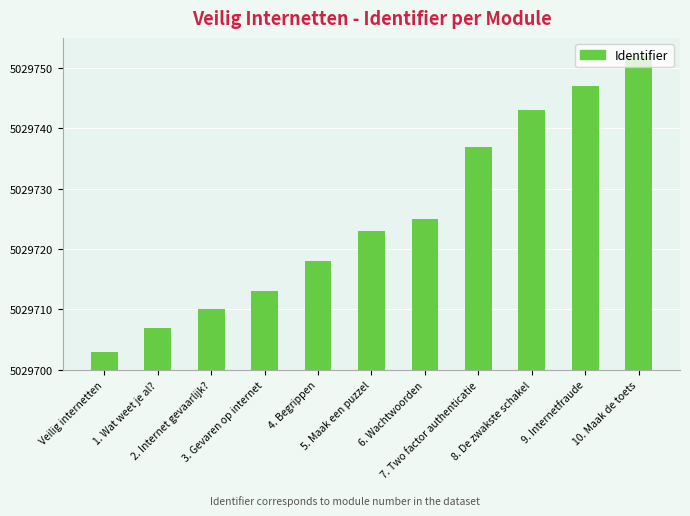

Reading left to right, what are all the values shown in this chart?

5029703	5029707	5029710	5029713	5029718	5029723	5029725	5029737	5029743	5029747	5029752